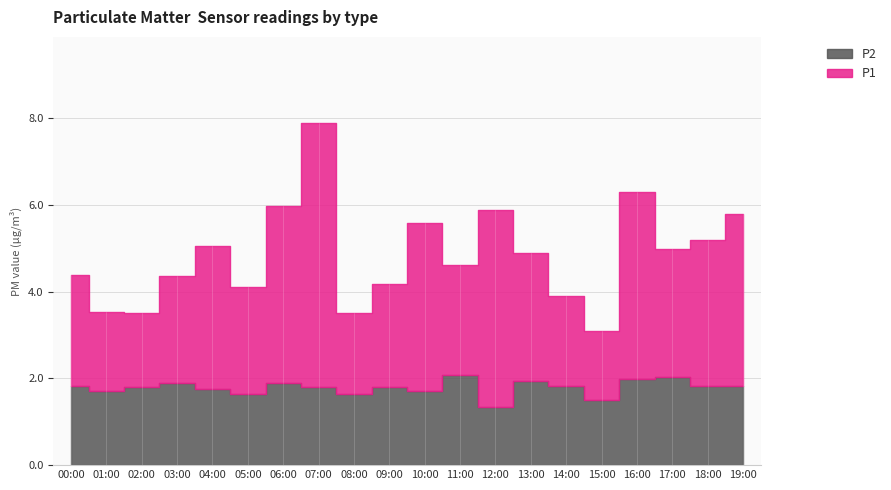

How many lines are shown in the chart?

2